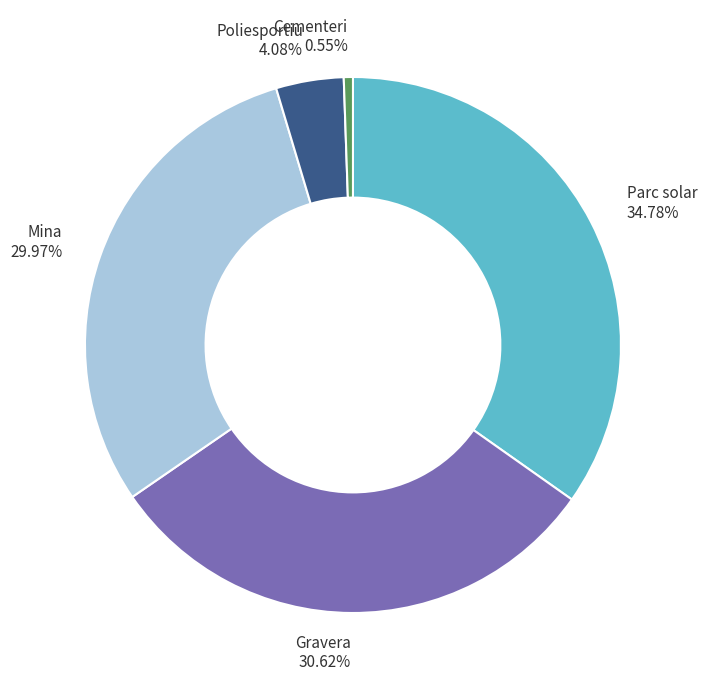

To the nearest percent, what portion does Gravera represent?

31%